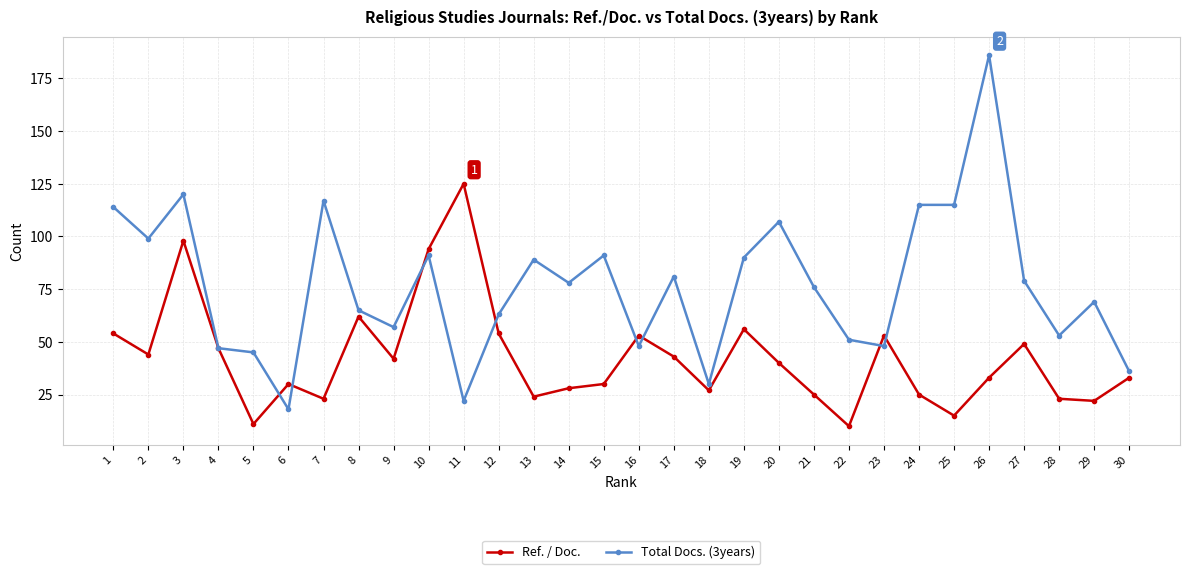

How many lines are shown in the chart?

2